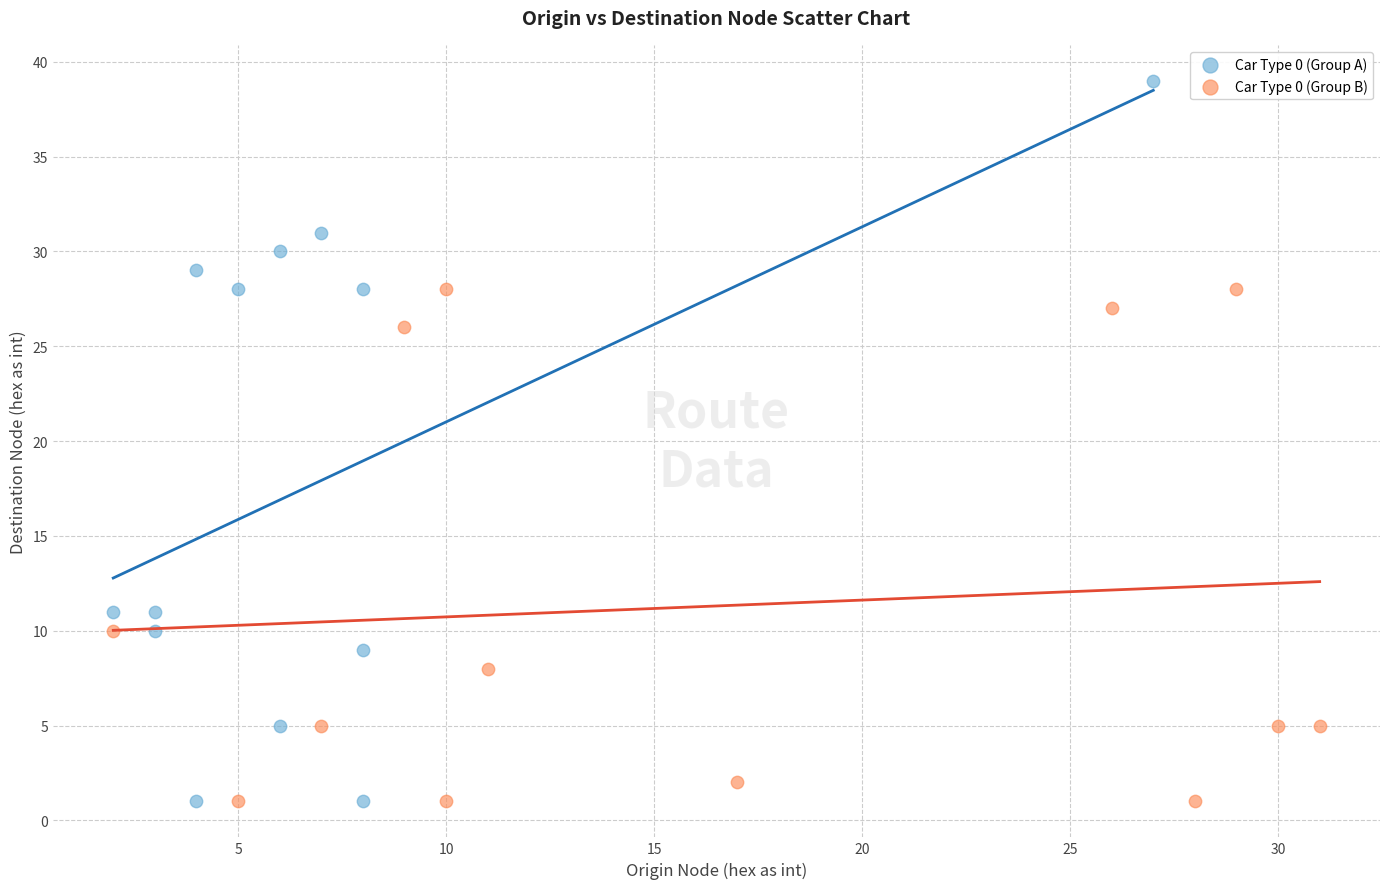

Which series has the largest Y range (max minus min)?

Car Type 0 (Group A)